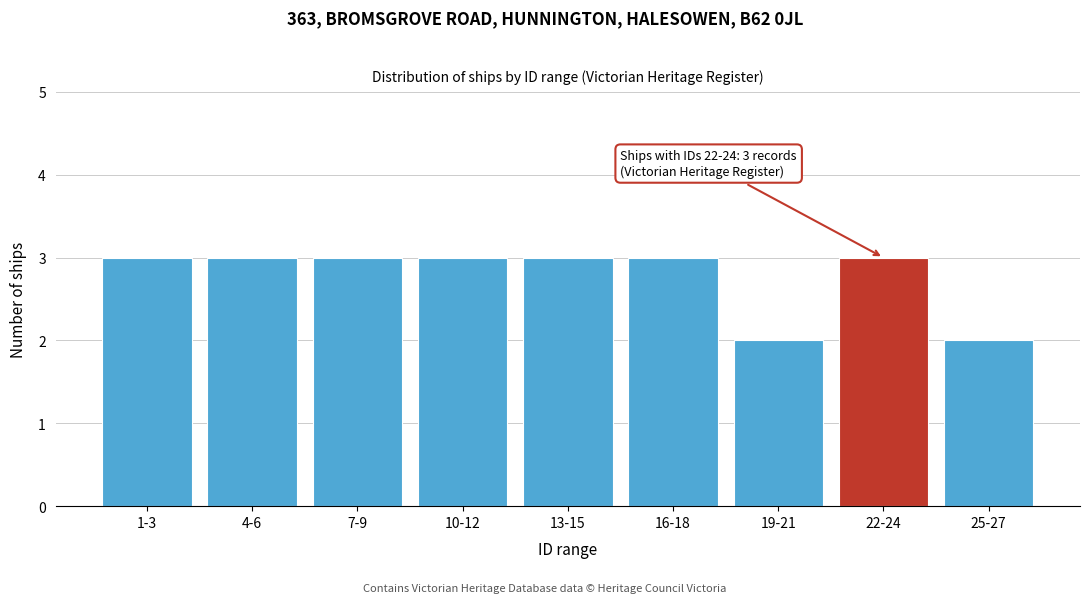

Reading left to right, list all the values displayed in this chart.

1-3=3	4-6=3	7-9=3	10-12=3	13-15=3	16-18=3	19-21=2	22-24=3	25-27=2